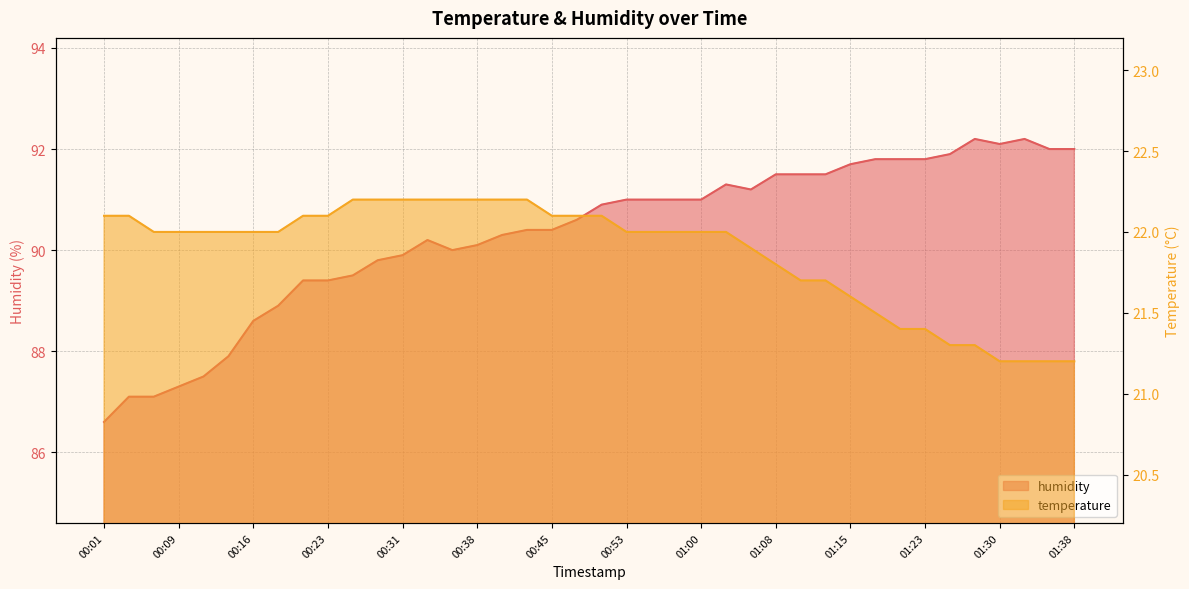

Which series has the largest total across all categories?

humidity